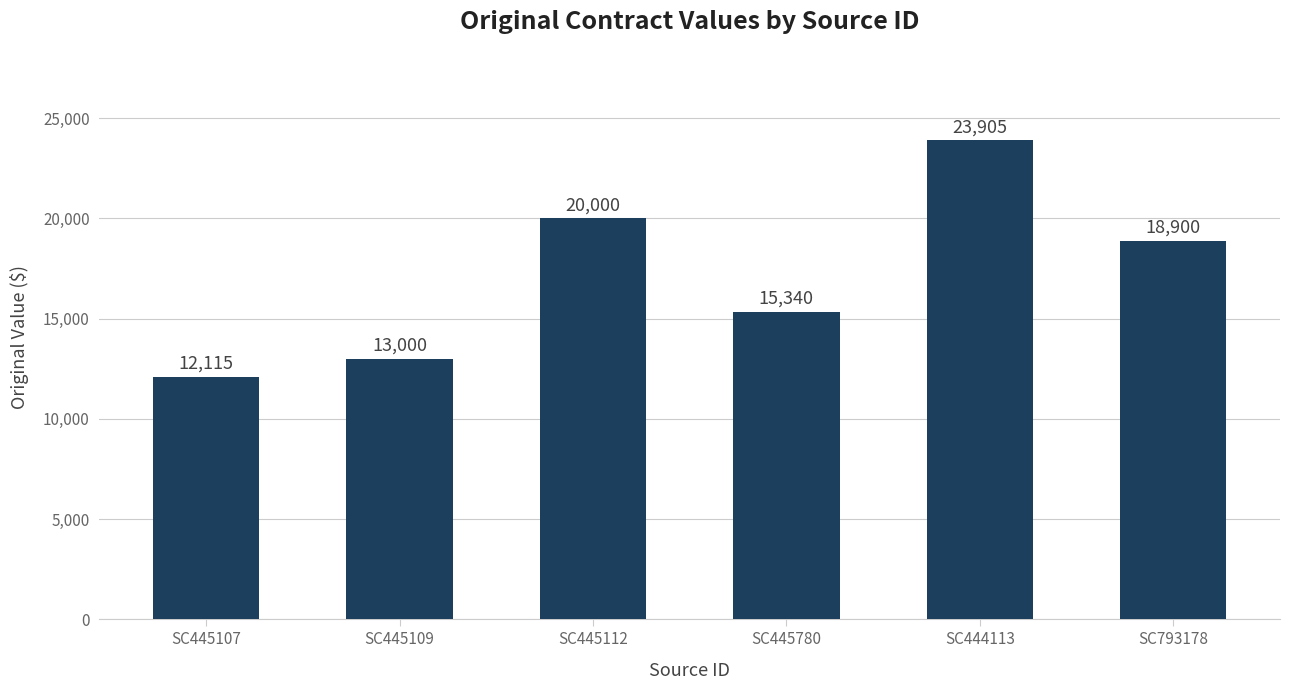

At which category does the chart reach its peak across all series?

SC444113